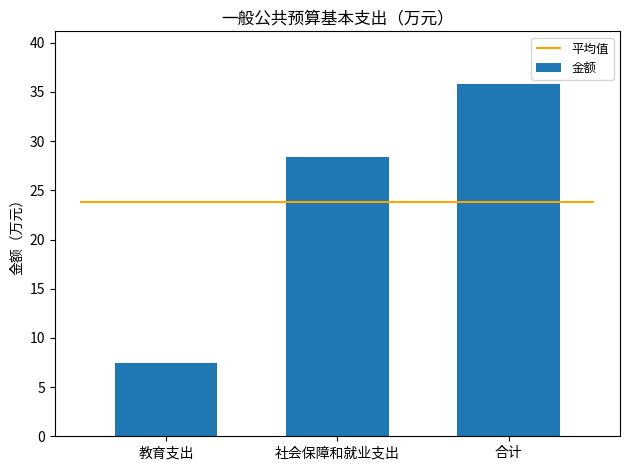

What is the smallest value displayed?

7.4